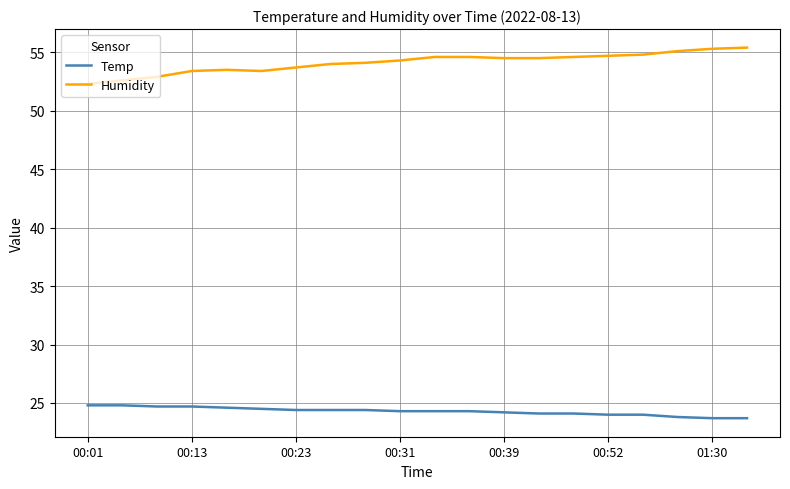

What is the difference between the maximum and minimum values in the Humidity series?

3.1